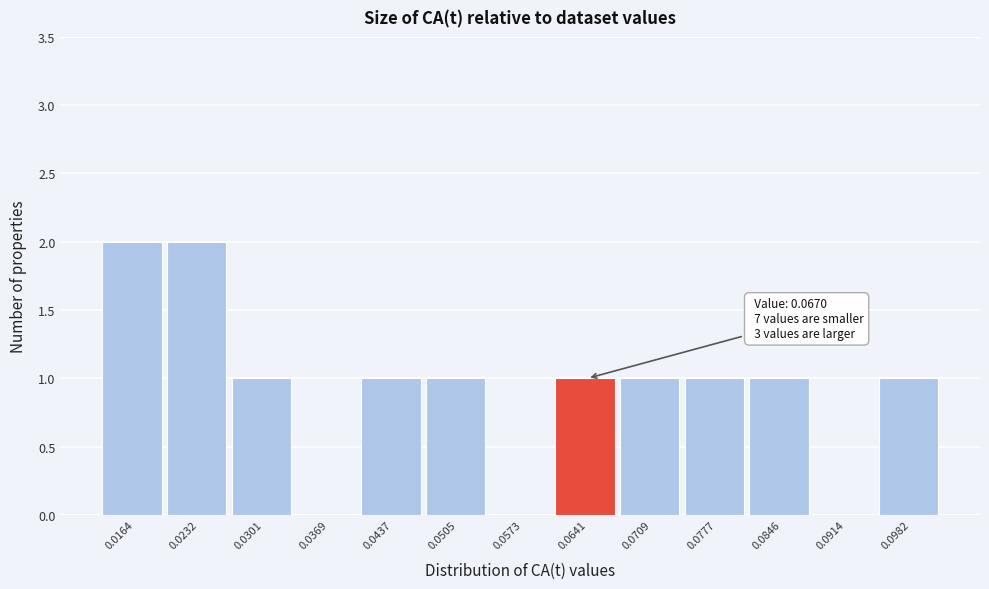

Reading left to right, extract all data points from this chart.

0.0164=2	0.0232=2	0.0301=1	0.0369=0	0.0437=1	0.0505=1	0.0573=0	0.0641=1	0.0709=1	0.0777=1	0.0846=1	0.0914=0	0.0982=1